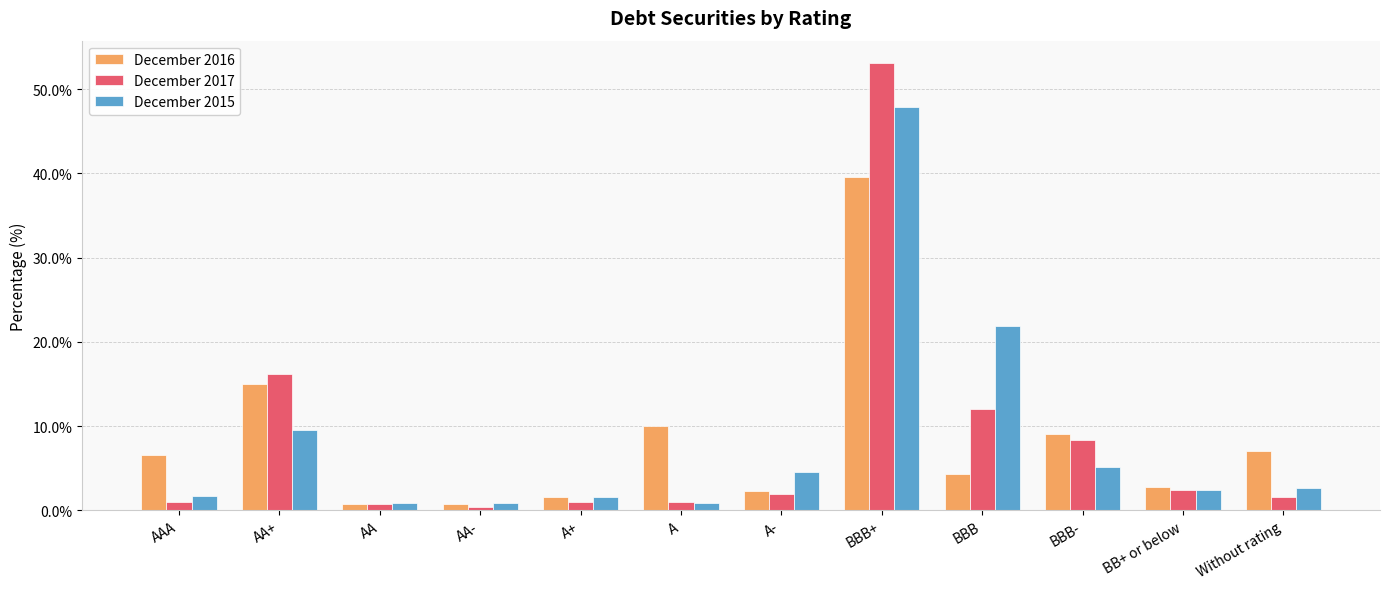

What is the total value across all series at BBB+?

140.6